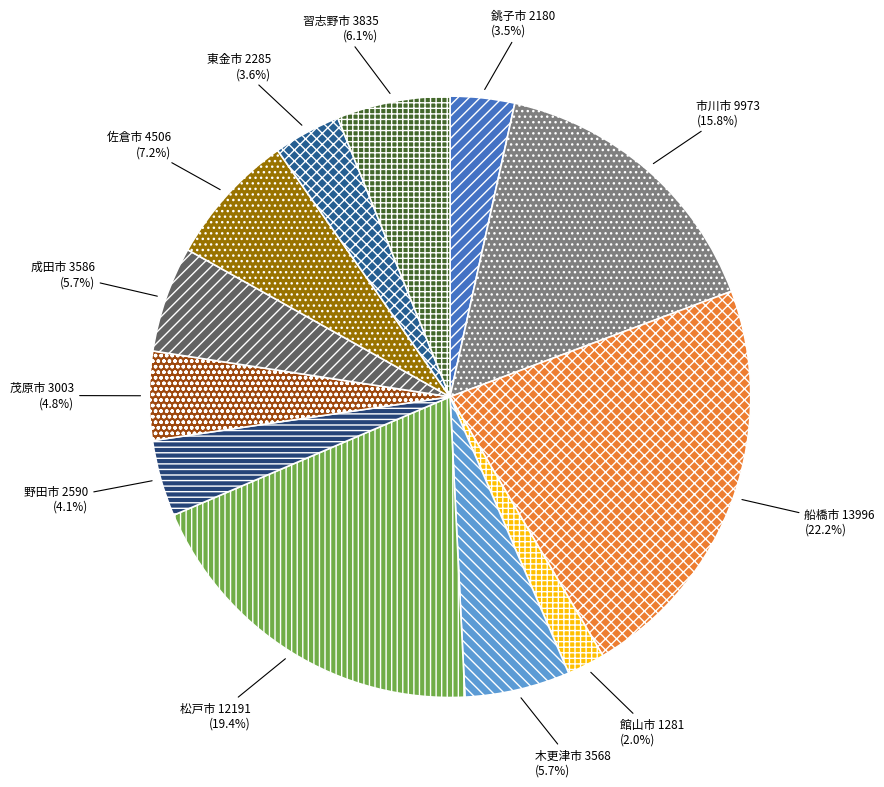

Is there a majority slice in this chart?

No